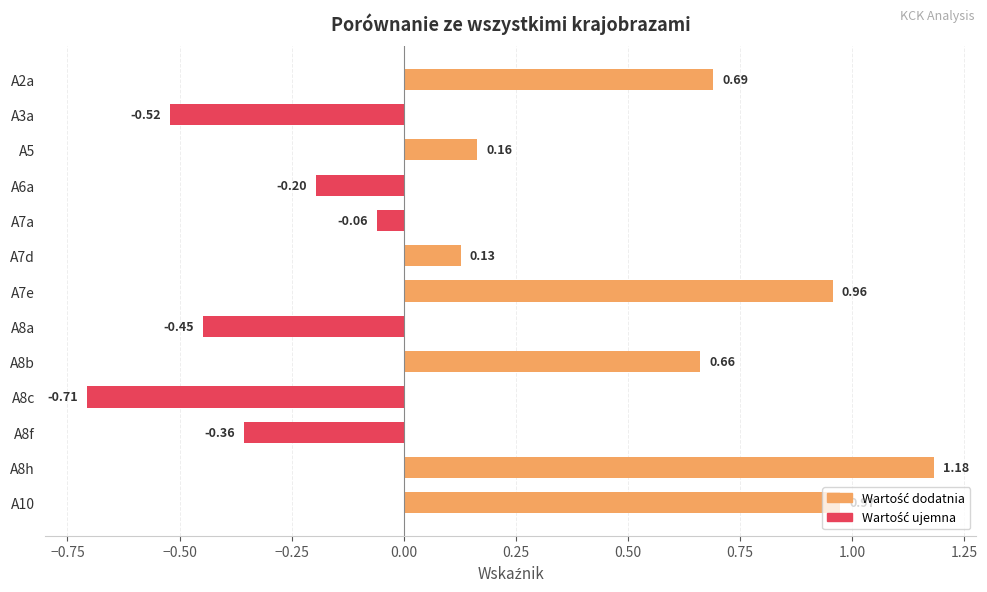

List the labels in order of value, largest first.

A8h, A10, A7e, A2a, A8b, A5, A7d, A7a, A6a, A8f, A8a, A3a, A8c